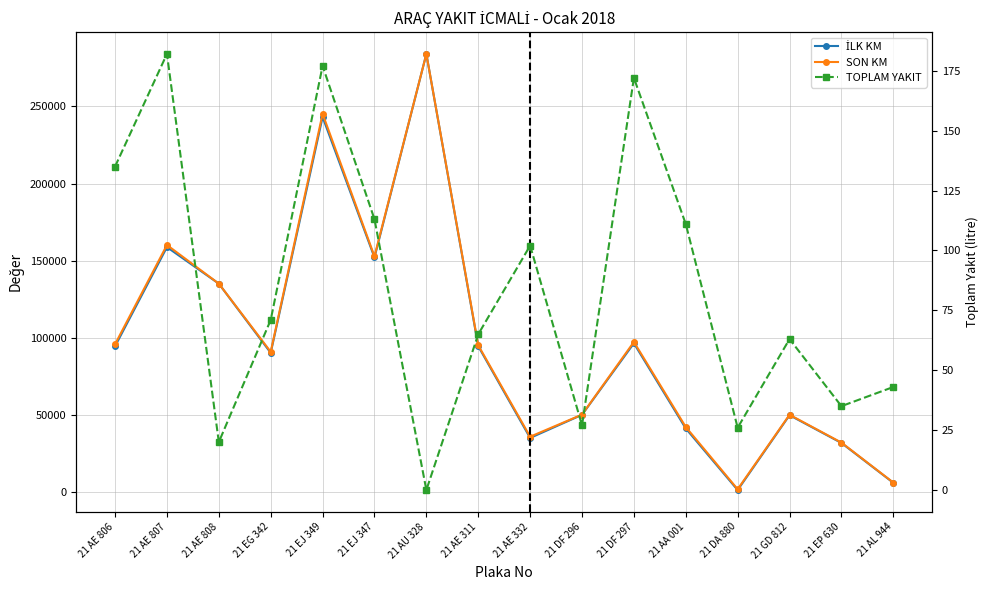

Reading right to left, what are all the values shown in this chart?

İLK KM: 21 AL 944=6247	21 EP 630=32040	21 GD 812=50016	21 DA 880=1560	21 AA 001=41420	21 DF 297=96589	21 DF 296=50280	21 AE 332=35293	21 AE 311=94676	21 AU 328=283951	21 EJ 347=152150	21 EJ 349=243136	21 EG 342=90393	21 AE 808=135186	21 AE 807=158850	21 AE 806=94676
SON KM: 21 AL 944=6399	21 EP 630=32272	21 GD 812=50290	21 DA 880=2071	21 AA 001=42350	21 DF 297=97458	21 DF 296=50398	21 AE 332=36089	21 AE 311=95293	21 AU 328=283951	21 EJ 347=152871	21 EJ 349=245167	21 EG 342=91058	21 AE 808=135192	21 AE 807=160222	21 AE 806=95963
TOPLAM YAKIT: 21 AL 944=43	21 EP 630=35	21 GD 812=63	21 DA 880=26	21 AA 001=111	21 DF 297=172	21 DF 296=27	21 AE 332=102	21 AE 311=65	21 AU 328=0	21 EJ 347=113	21 EJ 349=177	21 EG 342=71	21 AE 808=20	21 AE 807=182	21 AE 806=135